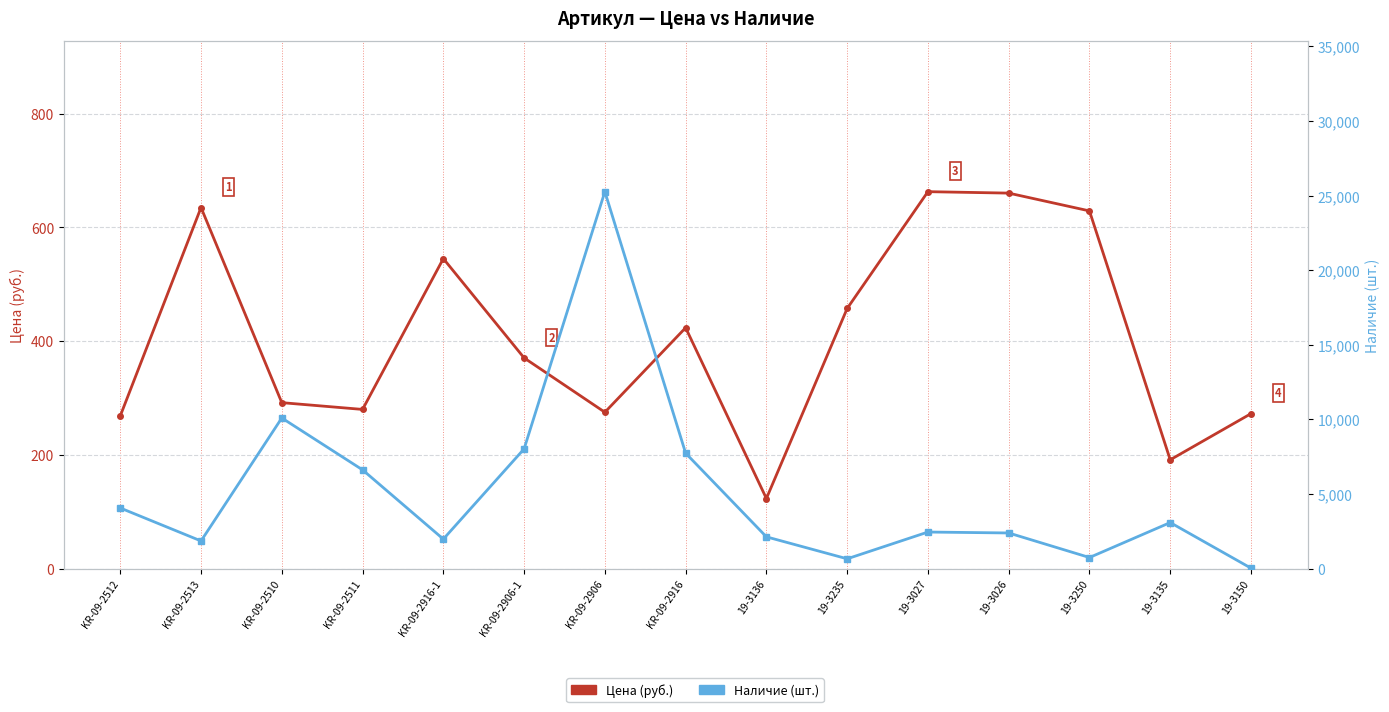

In Цена (руб.), how many points are lower than both neighbors (excluding endpoints)?

4